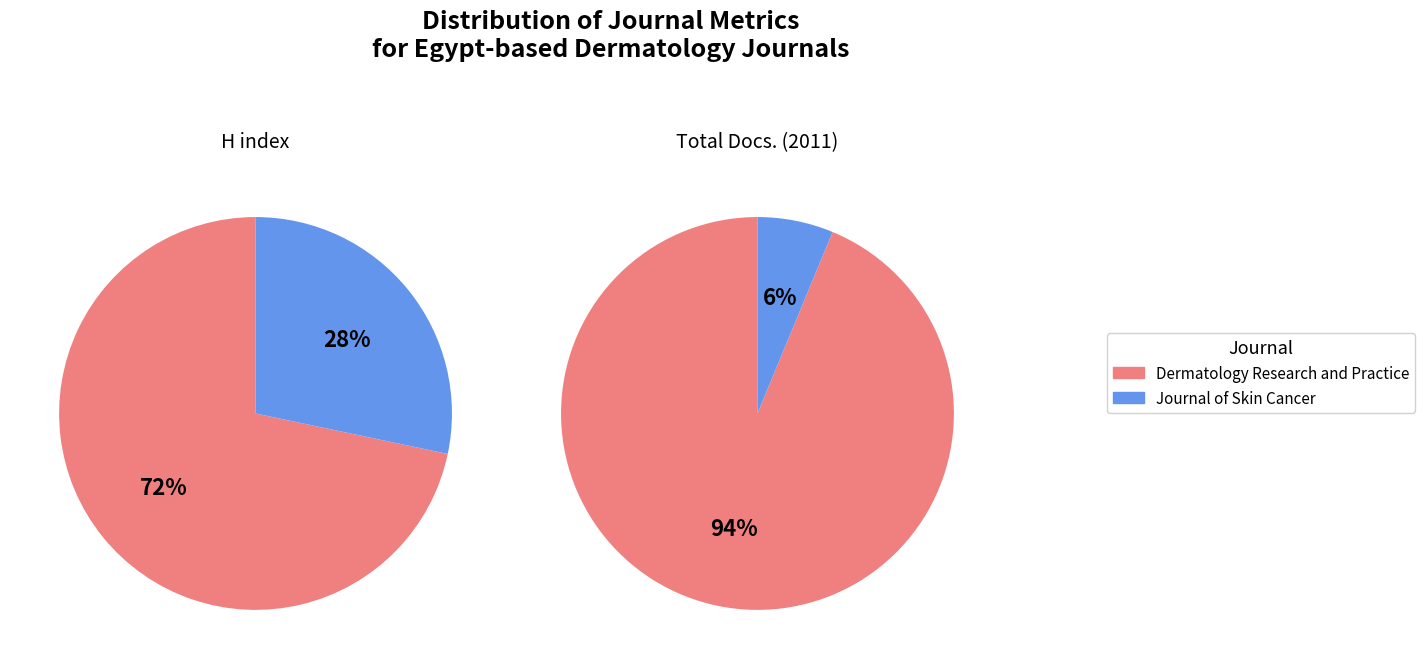

To the nearest percent, what percentage of the pie is Dermatology Research and Practice?

72%